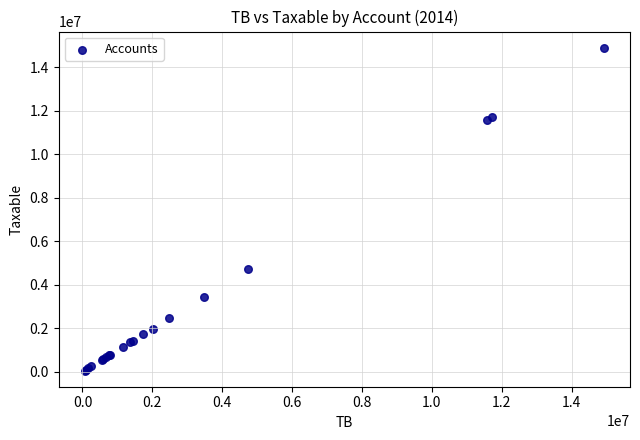

What Y value in the scatter plot is closest to 7474836?

4731146.9